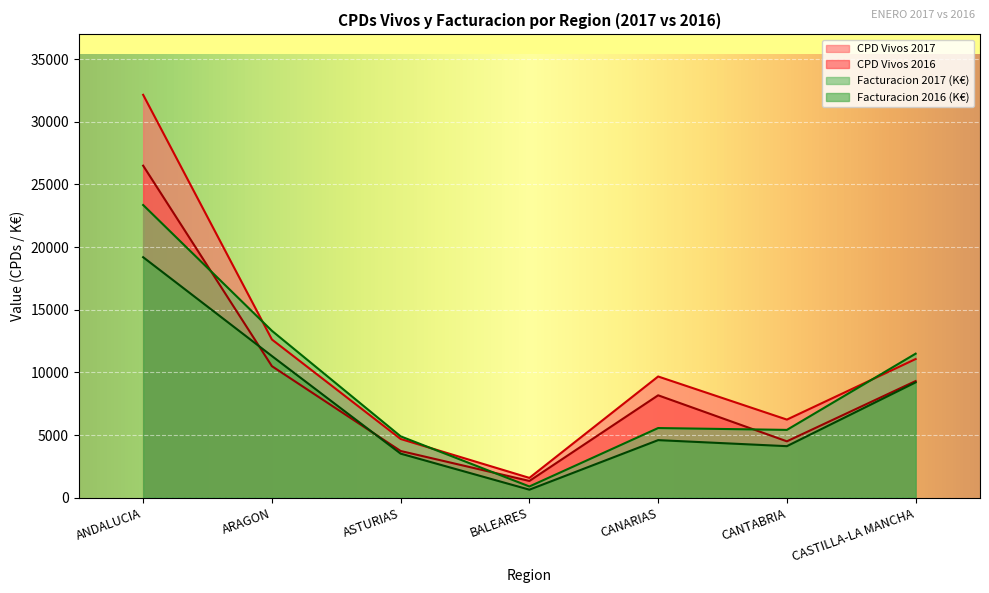

Does the chart display data point markers on the line(s)?

No